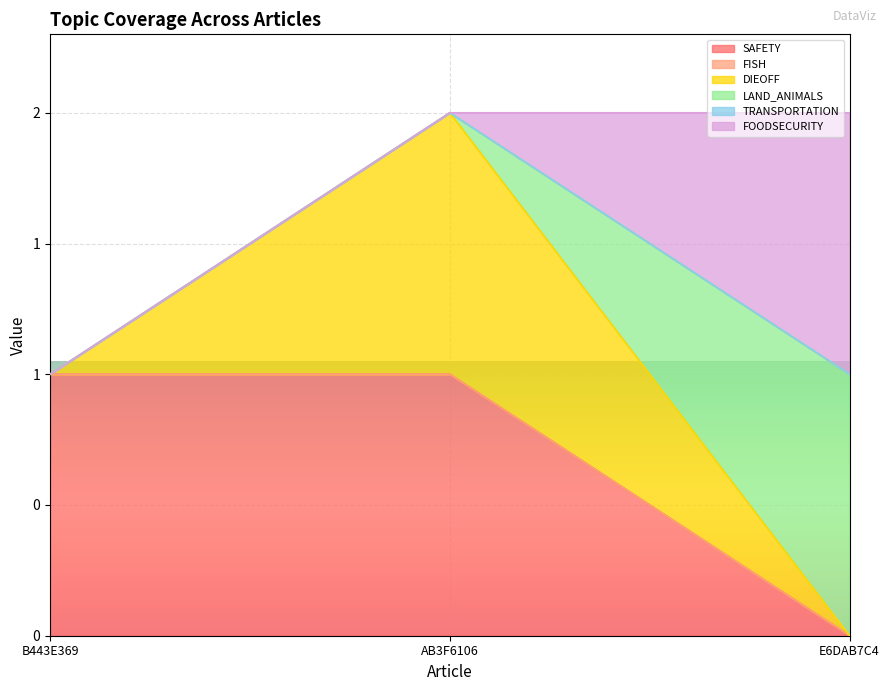

How many values in LAND_ANIMALS are above zero?

2